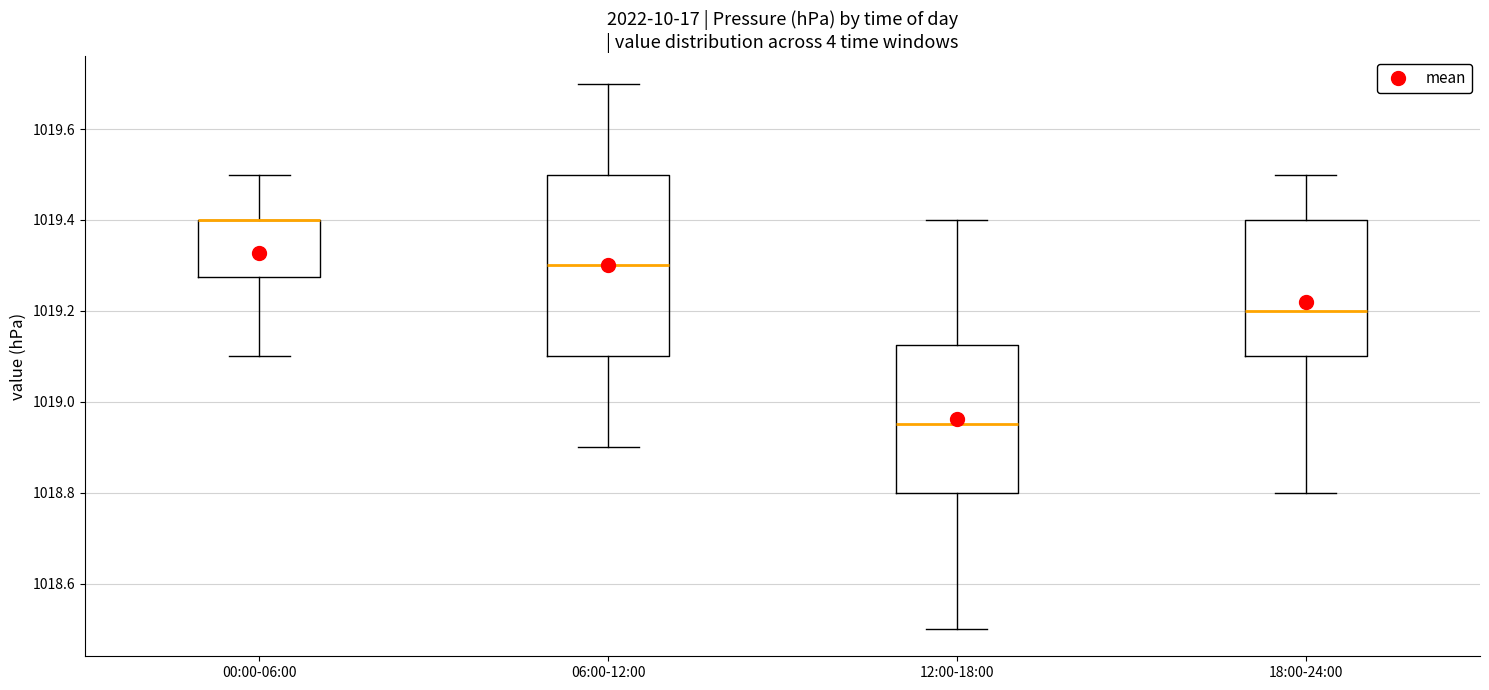

Reading left to right, read every box against the y-axis: the position of its median line, the range the box covers, and the ends of its whiskers. The values are not printed on the chart, so give them approximately, as read against the axis.

00:00-06:00: median 1019.40 (drawn on the box's upper edge), box 1019.28 to 1019.40, whiskers 1019.10 to 1019.50
06:00-12:00: median 1019.30, box 1019.10 to 1019.50, whiskers 1018.90 to 1019.70
12:00-18:00: median 1018.96, box 1018.80 to 1019.12, whiskers 1018.50 to 1019.40
18:00-24:00: median 1019.20, box 1019.10 to 1019.40, whiskers 1018.80 to 1019.50